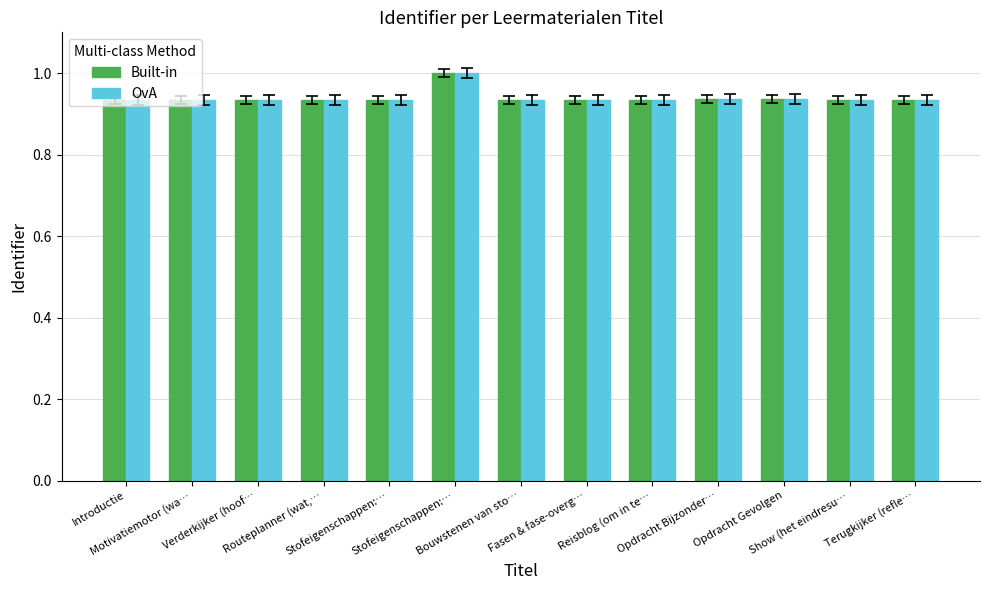

Is the value of OvA at Routeplanner (wat,… greater than the value of Built-in at Opdracht Gevolgen?

No